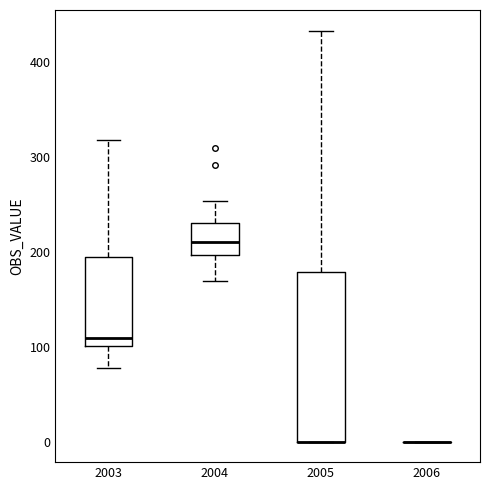

Reading left to right, read every box against the y-axis: the position of its median line, the range the box covers, and the ends of its whiskers. The values are not printed on the chart, so give them approximately, as read against the axis.

2003: median 110, box 100 to 190, whiskers 80 to 320
2004: median 210, box 200 to 230, whiskers 170 to 250
2005: median 0 (drawn on the box's lower edge), box 0 to 180, whiskers 0 to 430
2006: box collapsed to a line at 0, whiskers 0 to 0